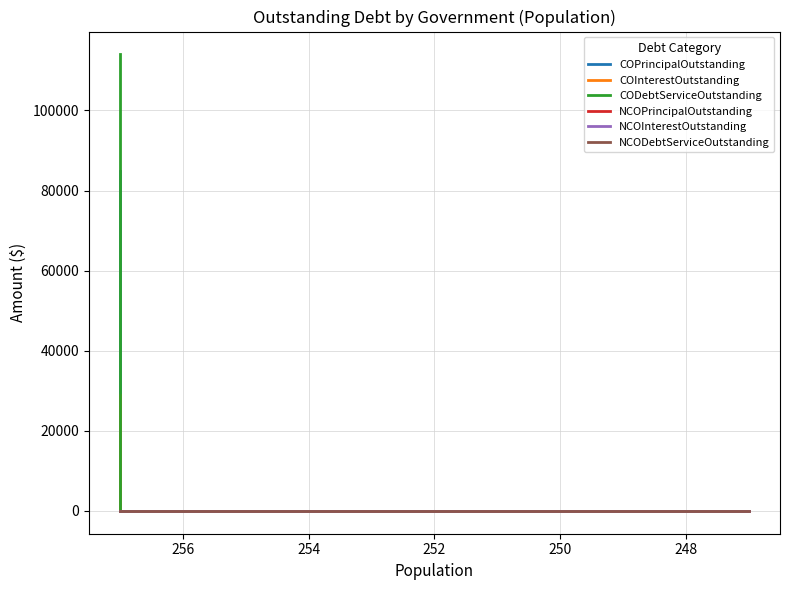

How many values in COInterestOutstanding are above zero?

1